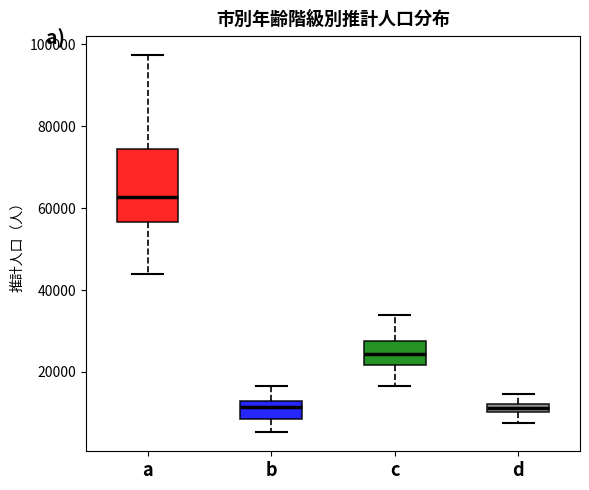

Where does the lower whisker of the box for a end on the y-axis? The values are not printed on the chart, so give them approximately, as read against the axis.

44000